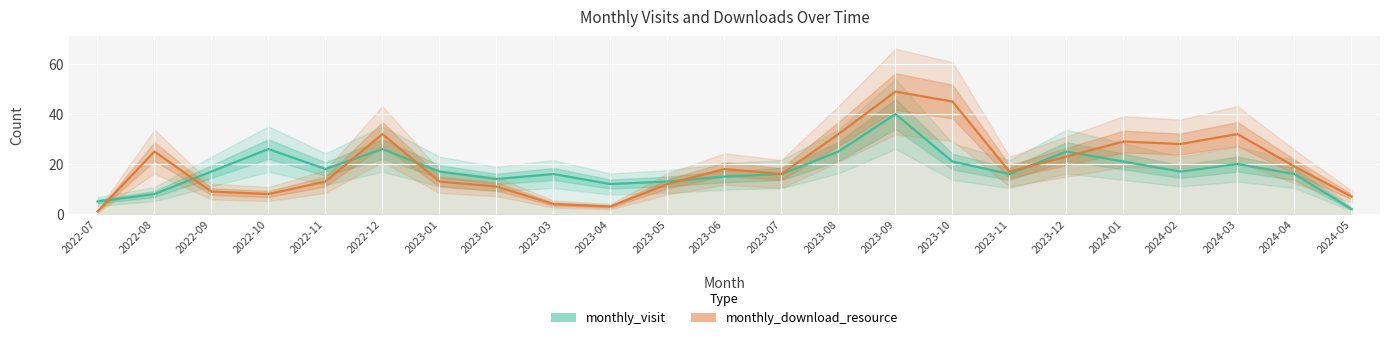

What is the sum of all monthly_download_resource values?

446